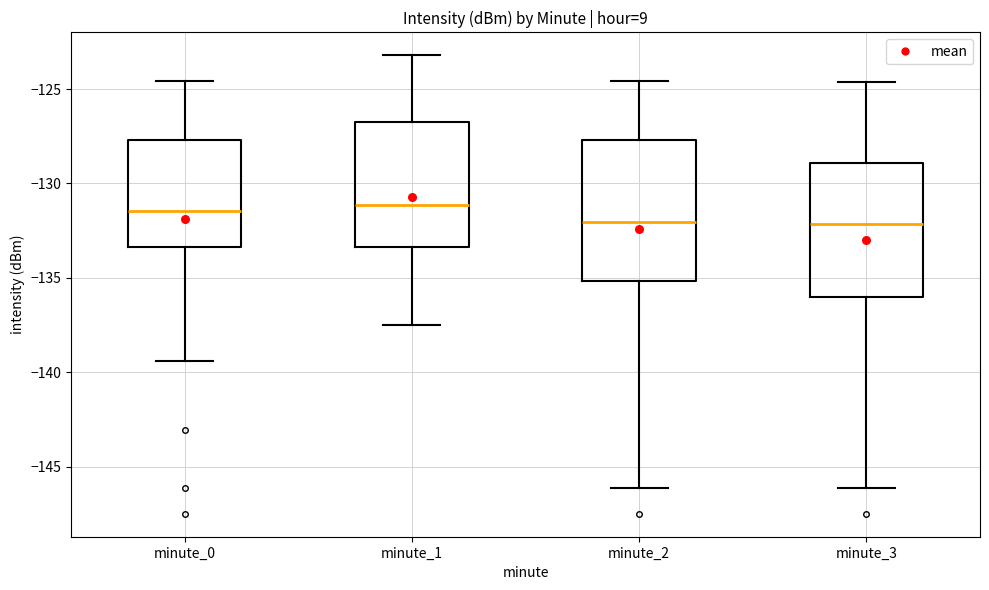

Reading left to right, read every box against the y-axis: the position of its median line, the range the box covers, and the ends of its whiskers. The values are not printed on the chart, so give them approximately, as read against the axis.

minute_0: median -131.5, box -133.5 to -127.5, whiskers -139.5 to -124.5
minute_1: median -131.0, box -133.5 to -126.5, whiskers -137.5 to -123.0
minute_2: median -132.0, box -135.0 to -127.5, whiskers -146.0 to -124.5
minute_3: median -132.0, box -136.0 to -129.0, whiskers -146.0 to -124.5